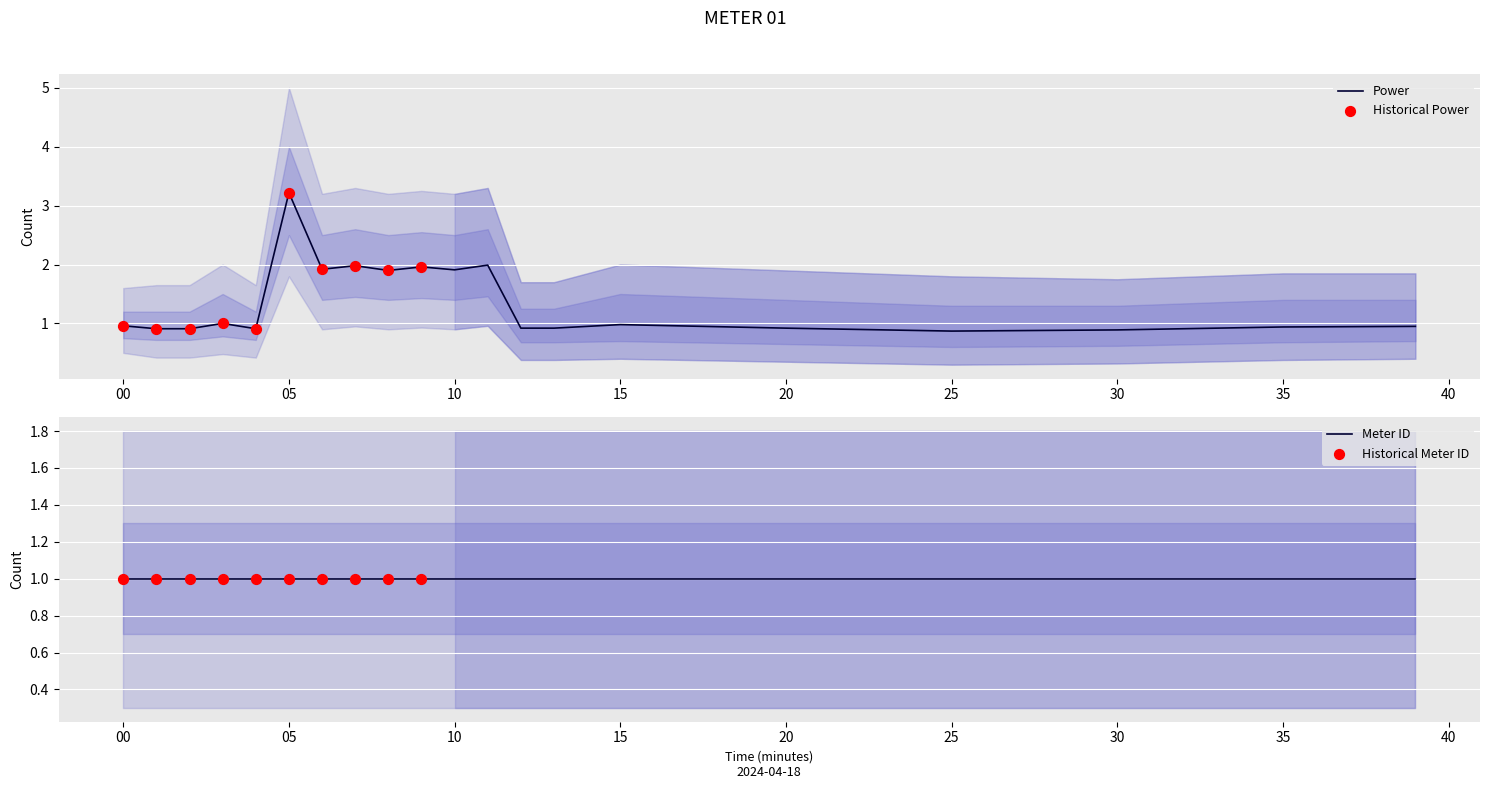

At which category is the sum across all series the highest?

2024-04-18T00:05:00